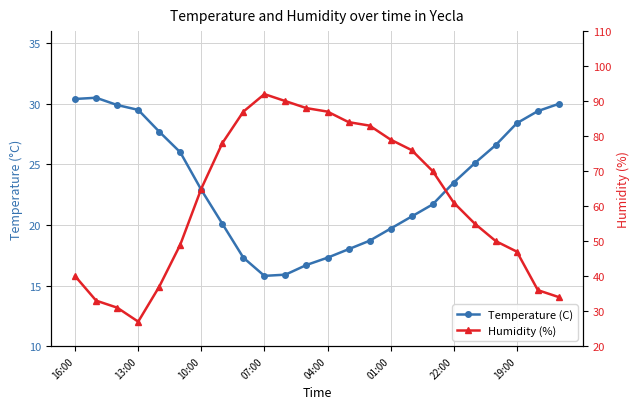

Between 18 and 20, which series saw the biggest shift?

Humidity (%)